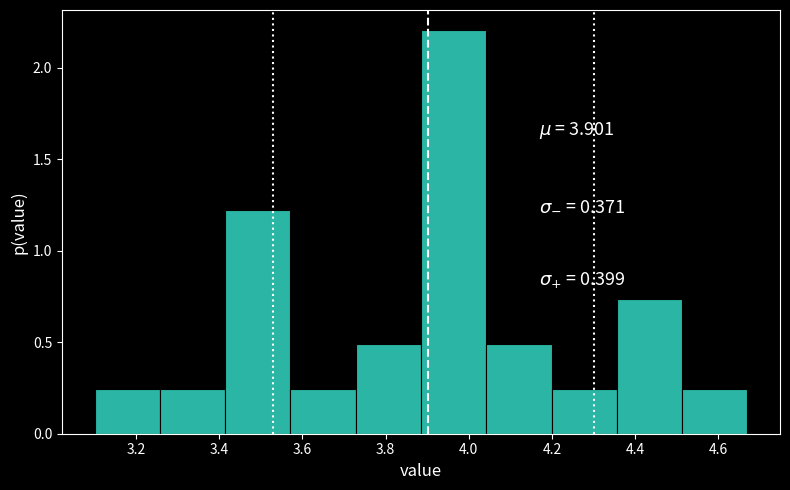

Reading left to right, list every bar in this chart as the range it spans on the x-axis followed by its height. Neither the bar edges nor the heights are printed on the chart, so give them approximately, as read against the axes.

3.10 to 3.26: 0.25
3.26 to 3.42: 0.25
3.42 to 3.58: 1.20
3.58 to 3.72: 0.25
3.72 to 3.88: 0.50
3.88 to 4.04: 2.20
4.04 to 4.20: 0.50
4.20 to 4.36: 0.25
4.36 to 4.52: 0.75
4.52 to 4.68: 0.25